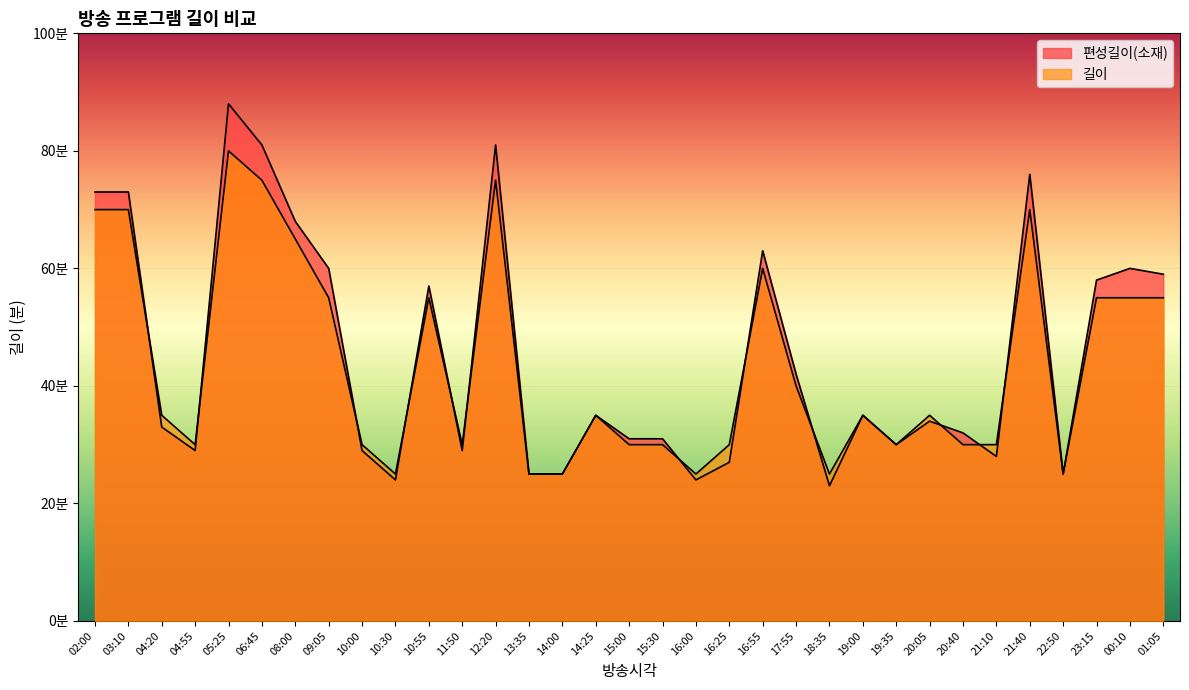

At which category is the sum across all series the highest?

05:25